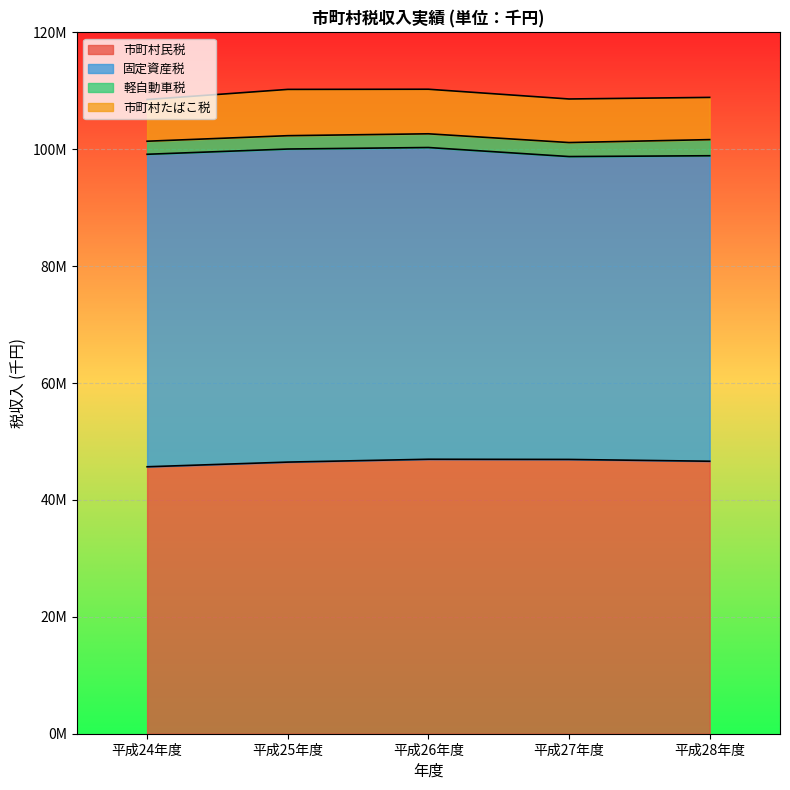

Does the chart display data point markers on the line(s)?

No